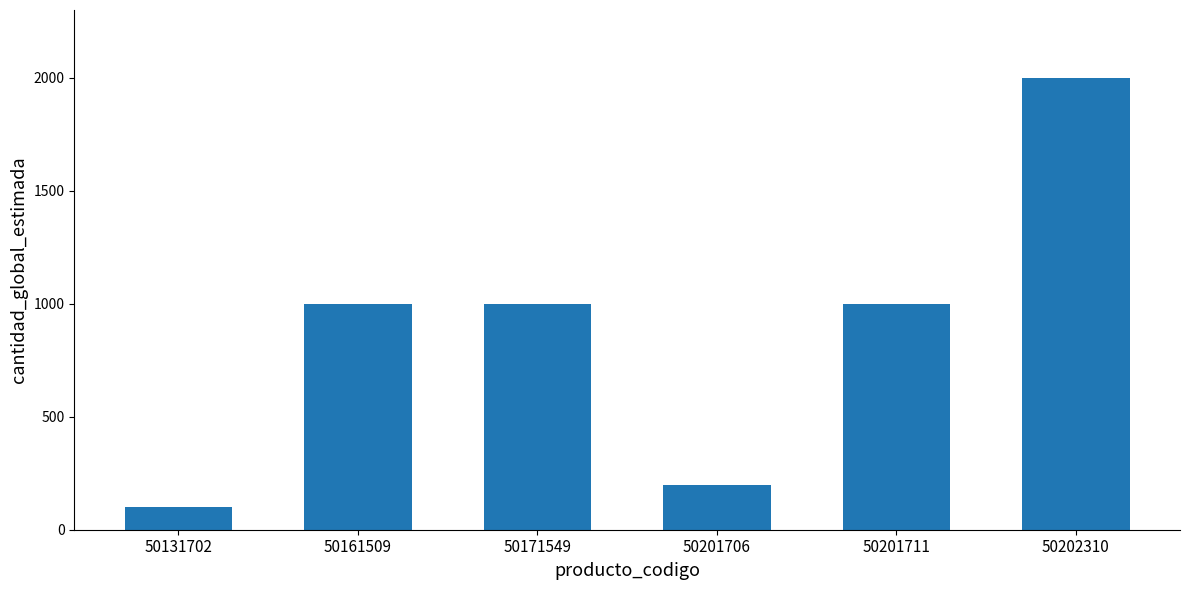

Approximately how many times larger is the value at 50201711 compared to 50171549?

1.0